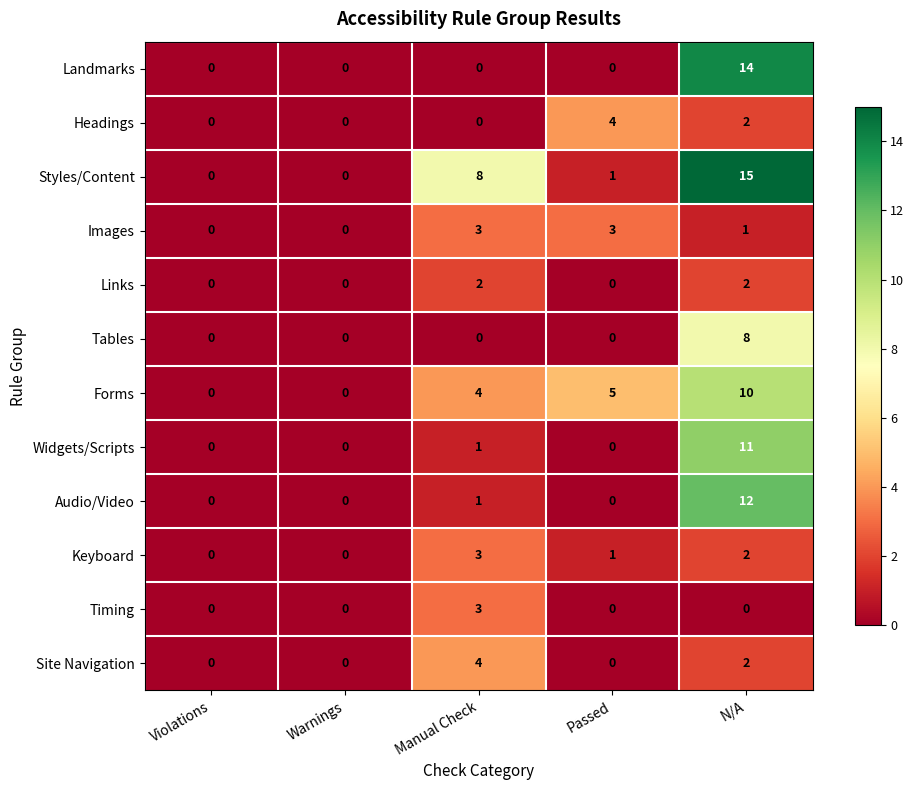

Which series changed the most between Violations and Passed?

Forms